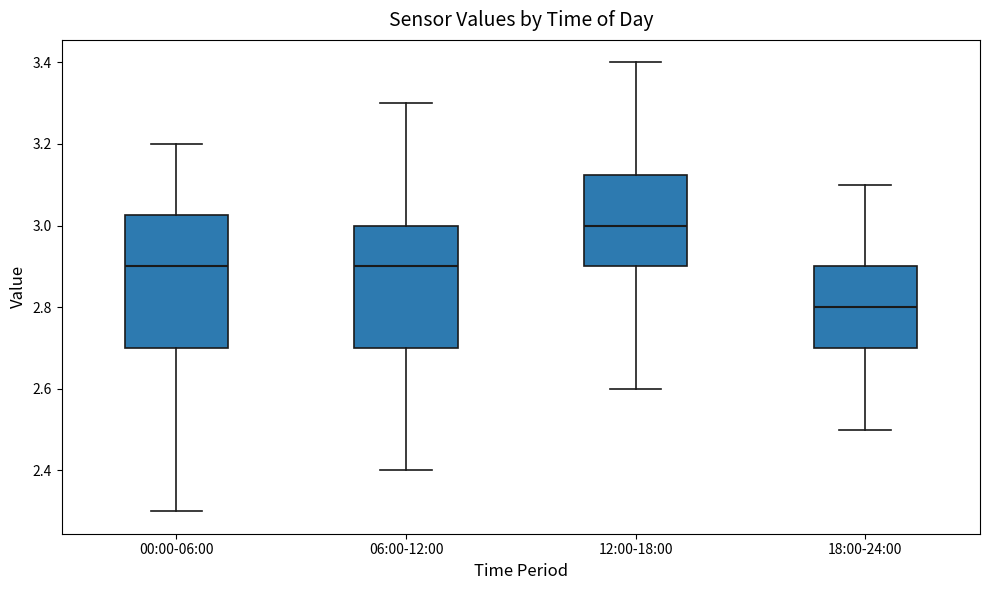

Where is the upper edge of the box for 18:00-24:00 on the y-axis? The values are not printed on the chart, so give them approximately, as read against the axis.

2.90